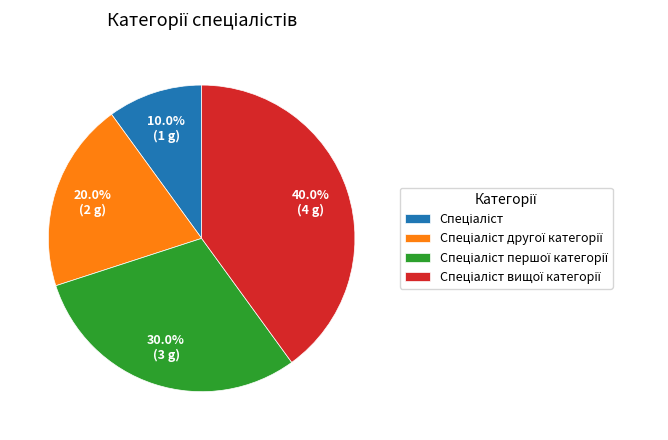

Is there a majority slice in this chart?

No